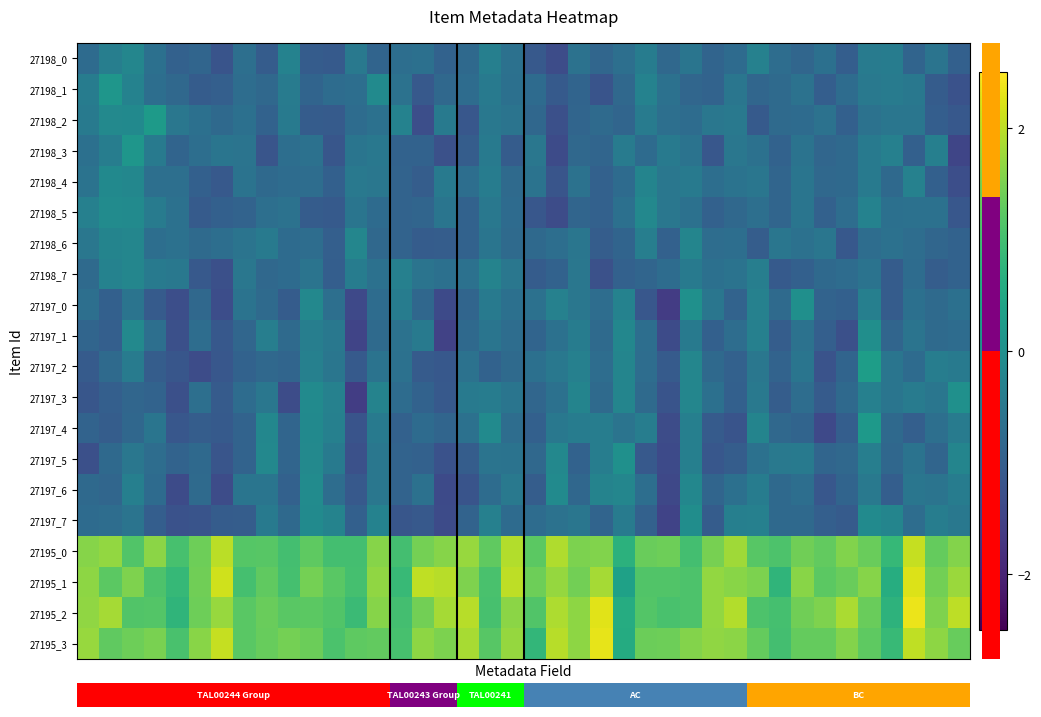

Reading left to right, list all the values displayed in this chart.

27198_0: -0.8	-0.4	-0.2	-0.6	-0.9	-0.9	-1.2	-0.7	-1.1	-0.3	-1.0	-1.1	-0.5	-0.9	-0.7	-0.7	-0.9	-0.8	-0.3	-0.6	-1.1	-1.3	-0.6	-0.8	-0.7	-0.4	-0.8	-0.6	-0.9	-0.8	-0.3	-0.7	-0.9	-0.6	-1.0	-0.4	-0.4	-0.9	-0.6	-1.0
27198_1: -0.4	0.1	-0.3	-0.7	-0.8	-1.0	-1.0	-0.7	-0.8	-0.4	-0.9	-0.7	-0.7	-0.1	-0.6	-1.1	-0.8	-0.7	-0.4	-0.7	-0.8	-1.1	-0.9	-1.2	-0.8	-0.3	-0.6	-0.8	-0.9	-0.5	-0.9	-0.8	-0.6	-1.0	-0.7	-0.5	-0.4	-0.5	-1.0	-1.2
27198_2: -0.5	-0.1	-0.1	0.2	-0.5	-0.6	-0.8	-0.6	-0.9	-0.4	-1.0	-1.1	-0.7	-0.6	-0.3	-1.3	-0.5	-1.1	-0.5	-0.6	-0.8	-1.3	-0.9	-0.8	-0.9	-0.4	-0.7	-0.7	-0.5	-0.5	-1.1	-0.8	-0.8	-0.6	-1.0	-0.6	-0.5	-0.5	-1.0	-1.1
27198_3: -0.7	-0.4	0.1	-0.5	-0.9	-0.7	-0.6	-0.6	-1.2	-0.7	-0.6	-1.2	-0.6	-0.5	-0.9	-0.9	-1.3	-1.0	-0.4	-1.0	-0.5	-1.4	-0.8	-0.9	-0.4	-0.7	-0.4	-0.6	-1.1	-0.5	-0.6	-0.9	-0.6	-0.9	-0.8	-0.5	-0.3	-1.0	-0.3	-1.4
27198_4: -0.6	-0.1	-0.2	-0.7	-0.7	-1.0	-1.1	-0.6	-0.8	-0.7	-0.7	-1.0	-0.5	-0.5	-0.9	-1.0	-0.5	-0.7	-0.4	-0.8	-0.6	-1.2	-0.6	-0.9	-0.8	-0.2	-0.5	-0.4	-0.7	-0.6	-0.5	-0.9	-0.6	-0.8	-0.8	-0.5	-0.8	-0.3	-1.0	-1.3
27198_5: -0.3	-0.1	-0.1	-0.4	-0.6	-1.1	-1.0	-0.9	-0.7	-0.6	-1.1	-1.1	-0.6	-0.8	-0.9	-0.9	-0.6	-0.9	-0.5	-0.8	-1.1	-1.3	-0.9	-0.9	-0.7	-0.2	-0.5	-0.6	-1.0	-0.8	-0.7	-0.9	-0.6	-0.9	-0.7	-0.3	-0.7	-0.6	-0.6	-1.1
27198_6: -0.5	-0.2	-0.2	-0.7	-0.6	-0.8	-0.7	-0.6	-0.4	-0.7	-0.7	-1.0	-0.2	-0.8	-0.9	-1.0	-1.0	-0.9	-0.5	-0.8	-0.8	-0.7	-0.5	-1.0	-0.9	-0.4	-0.9	-0.2	-0.7	-0.7	-1.0	-0.5	-0.6	-0.5	-1.1	-0.7	-0.6	-0.7	-0.9	-0.9
27198_7: -0.8	-0.3	-0.2	-0.4	-0.5	-1.1	-1.3	-0.5	-0.8	-0.7	-0.6	-1.0	-0.4	-0.6	-0.3	-0.6	-0.7	-0.6	-0.3	-0.5	-1.0	-0.9	-0.5	-1.3	-1.0	-0.9	-0.7	-0.5	-0.6	-0.6	-0.4	-1.1	-1.0	-0.8	-0.7	-0.6	-1.0	-0.7	-1.0	-0.9
27197_0: -0.7	-1.0	-0.6	-1.1	-1.3	-0.8	-1.3	-0.6	-0.8	-1.0	-0.2	-0.7	-1.4	-0.7	-0.4	-0.8	-1.4	-0.9	-0.5	-0.7	-0.6	-0.3	-0.5	-0.7	-0.3	-1.1	-1.6	0.0	-0.5	-0.9	-0.3	-0.8	-0.0	-0.9	-1.0	-0.3	-1.1	-0.6	-0.8	-0.6
27197_1: -0.9	-1.0	-0.1	-0.7	-1.3	-0.7	-1.1	-0.9	-0.4	-0.8	-0.4	-0.5	-1.5	-0.8	-0.6	-0.5	-1.5	-0.8	-0.6	-0.7	-0.9	-0.6	-0.4	-0.8	-0.2	-0.7	-1.4	-0.4	-1.0	-0.7	-0.3	-1.0	-0.6	-1.0	-1.3	-0.0	-0.9	-0.6	-0.8	-0.7
27197_2: -1.1	-0.8	-0.4	-1.0	-1.2	-1.3	-1.1	-0.9	-0.8	-0.9	-0.3	-0.5	-1.1	-0.6	-0.6	-1.1	-1.1	-0.6	-0.9	-0.8	-0.6	-0.5	-0.3	-0.7	-0.2	-0.7	-1.1	-0.2	-0.8	-0.9	-0.5	-0.9	-0.5	-1.2	-0.9	0.3	-0.6	-0.8	-0.4	-0.4
27197_3: -1.2	-1.0	-0.9	-0.9	-1.3	-0.7	-1.1	-0.7	-0.5	-1.3	-0.1	-0.3	-1.6	-0.3	-0.7	-0.9	-1.1	-0.5	-0.4	-0.6	-0.9	-0.6	-0.2	-0.8	-0.2	-0.8	-1.2	-0.2	-0.7	-1.0	-0.5	-1.0	-0.7	-1.1	-0.8	-0.3	-0.6	-0.4	-0.5	0.0
27197_4: -0.9	-1.0	-0.8	-0.5	-1.2	-1.0	-1.1	-0.9	-0.2	-0.9	-0.1	-0.3	-1.2	-0.4	-1.0	-0.8	-0.9	-0.6	-0.1	-0.7	-1.0	-0.5	-0.4	-0.4	-0.6	-0.4	-1.3	-0.3	-1.1	-1.2	-0.3	-0.8	-0.9	-1.4	-1.0	0.2	-0.8	-1.0	-0.7	-0.4
27197_5: -1.3	-0.8	-0.5	-0.7	-0.9	-0.8	-1.2	-0.9	-0.2	-0.9	-0.1	-0.5	-1.3	-0.5	-0.9	-1.0	-1.2	-1.0	-0.6	-0.6	-0.8	-0.2	-0.9	-0.4	0.0	-1.1	-1.4	-0.3	-1.1	-1.0	-0.6	-0.5	-0.4	-0.9	-0.8	-0.4	-0.8	-0.6	-0.9	-0.2
27197_6: -0.8	-0.9	-0.3	-0.8	-1.4	-0.8	-1.3	-0.6	-0.6	-0.9	-0.1	-0.7	-1.1	-0.5	-0.9	-0.6	-1.4	-1.2	-0.7	-0.5	-1.0	-0.1	-0.8	-0.3	-0.2	-0.7	-1.4	-0.2	-0.9	-0.6	-0.4	-0.8	-0.7	-1.1	-0.9	-0.5	-1.0	-0.5	-0.6	-0.4
27197_7: -0.7	-0.7	-0.6	-1.0	-1.2	-1.2	-1.0	-1.0	-0.5	-0.8	-0.1	-0.3	-1.0	-0.3	-1.2	-1.1	-1.4	-0.9	-0.3	-0.8	-0.7	-0.6	-0.5	-0.9	-0.4	-1.0	-1.5	-0.1	-1.0	-0.3	-0.3	-0.8	-0.8	-1.0	-1.1	-0.1	-0.2	-0.7	-0.4	-0.5
27195_0: 1.6	1.7	1.1	1.6	1.0	1.4	2.0	1.2	1.2	1.0	1.3	1.0	1.0	1.6	1.0	1.5	1.6	1.7	1.3	1.9	1.2	1.9	1.5	1.5	0.7	1.4	1.4	1.0	1.5	1.8	1.2	1.1	1.4	1.3	1.6	1.4	0.9	2.1	1.3	1.6
27195_1: 1.7	1.2	1.5	1.1	0.9	1.4	2.1	1.0	1.3	1.0	1.5	1.2	1.0	1.7	0.9	2.0	2.0	1.5	1.1	2.0	1.4	1.7	1.4	1.8	0.4	1.1	1.1	1.1	1.7	1.6	1.5	0.8	1.6	1.2	1.4	1.6	0.6	2.2	1.4	1.7
27195_2: 1.7	1.8	1.1	1.2	0.8	1.4	1.7	1.2	1.4	1.2	1.2	1.1	0.9	1.6	1.0	1.4	1.8	2.0	1.0	1.6	1.1	1.9	1.7	2.3	0.6	1.2	1.1	1.1	1.7	1.9	1.1	1.0	1.4	1.5	1.9	1.4	0.7	2.4	1.5	2.0
27195_3: 1.7	1.3	1.4	1.5	1.1	1.6	2.1	1.2	1.3	1.5	1.4	1.1	1.3	1.3	1.0	1.7	1.5	1.9	1.2	1.7	0.8	2.0	1.7	2.3	0.6	1.4	1.4	1.6	1.7	1.6	1.3	1.0	1.3	1.3	1.6	1.3	0.9	2.0	1.6	1.3